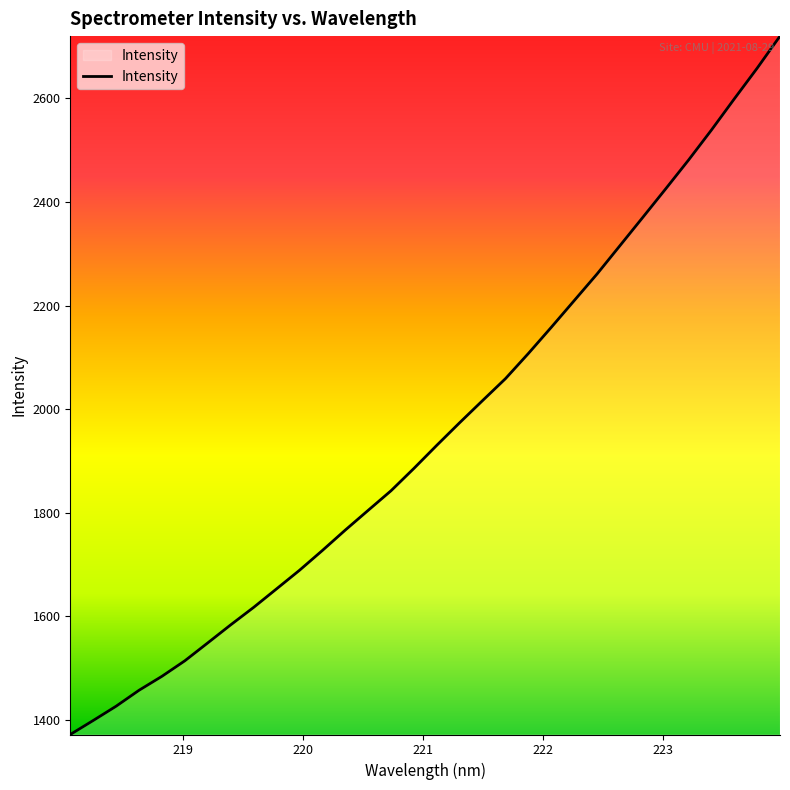

What is the difference between the maximum and minimum values?

1348.2